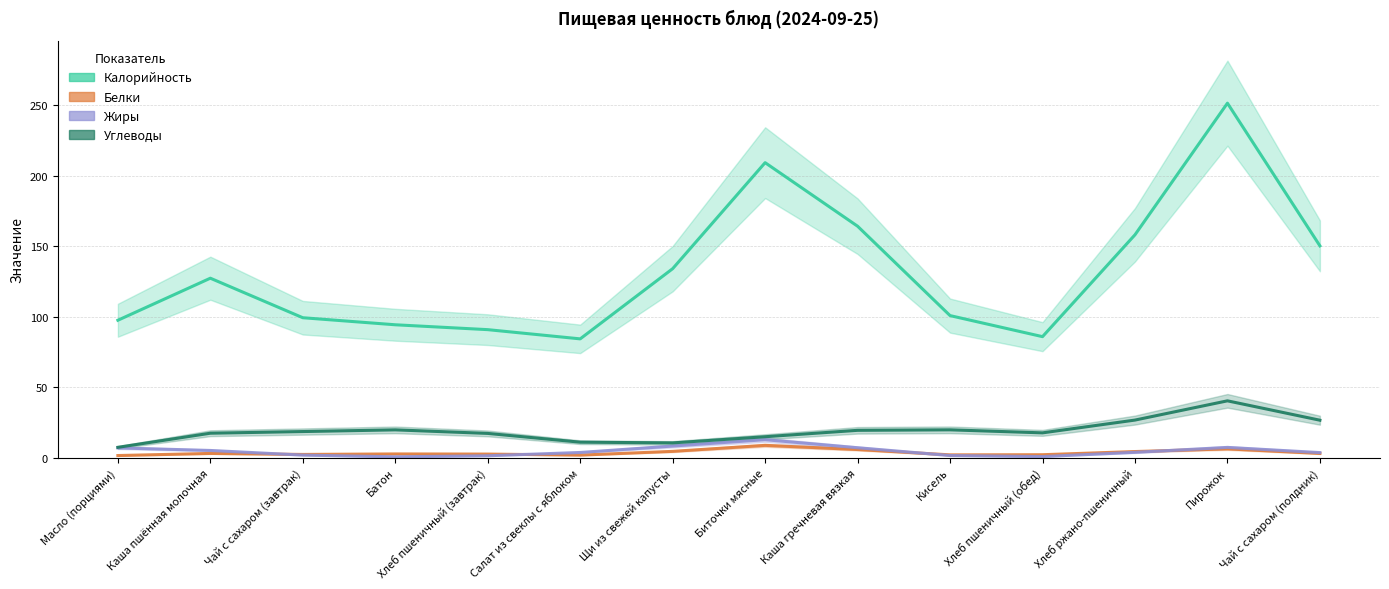

True or false: Белки has a value of 6.2 at Хлеб ржано-пшеничный.

False